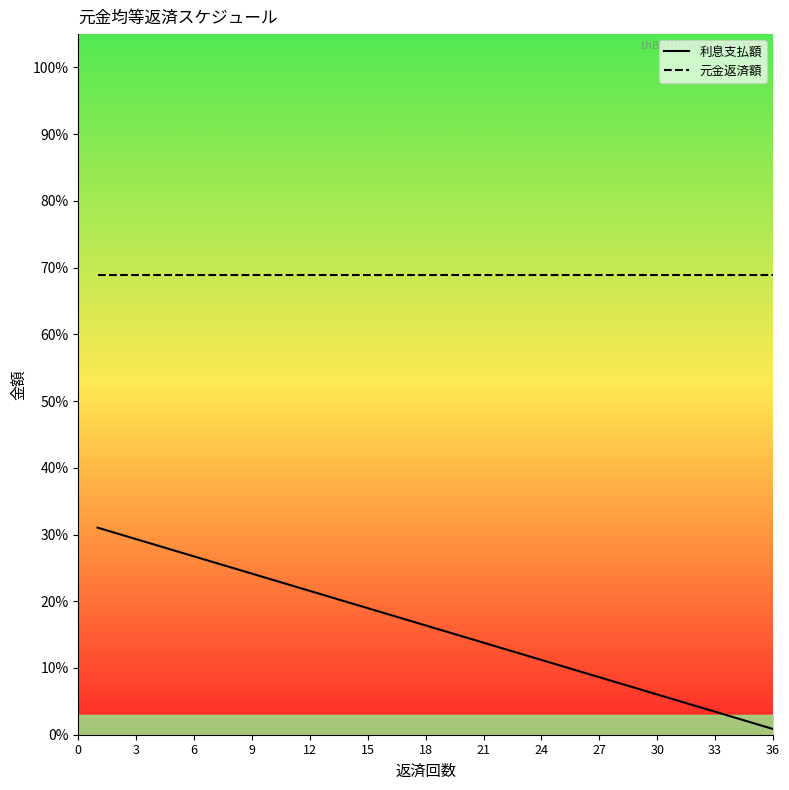

True or false: 利息支払額 has more than 1 points higher than both neighbors.

False